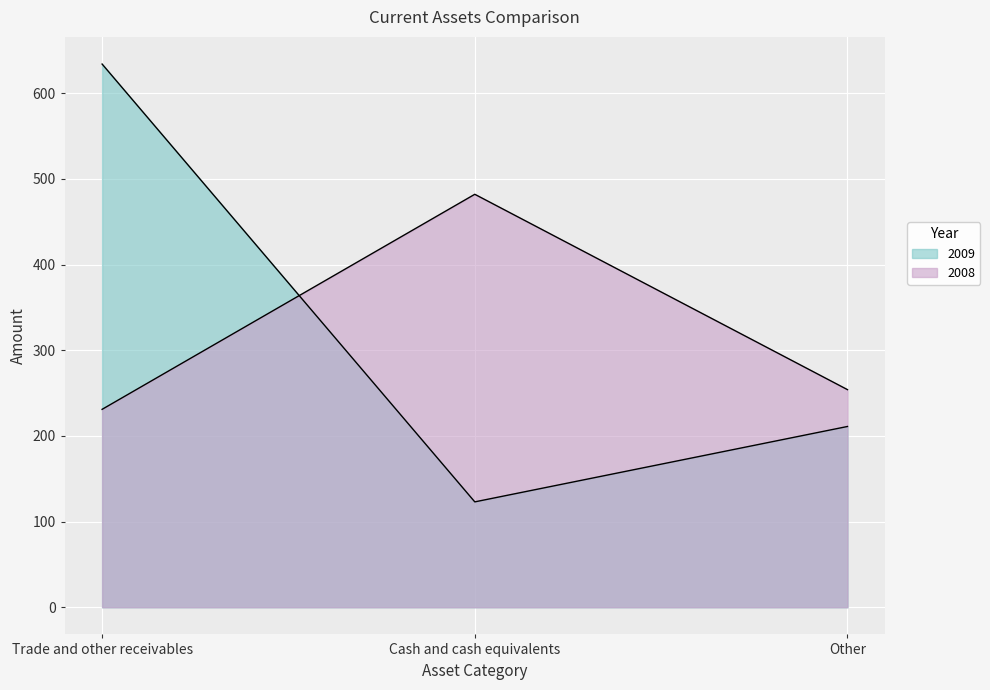

Which series has the largest range (max minus min)?

2009